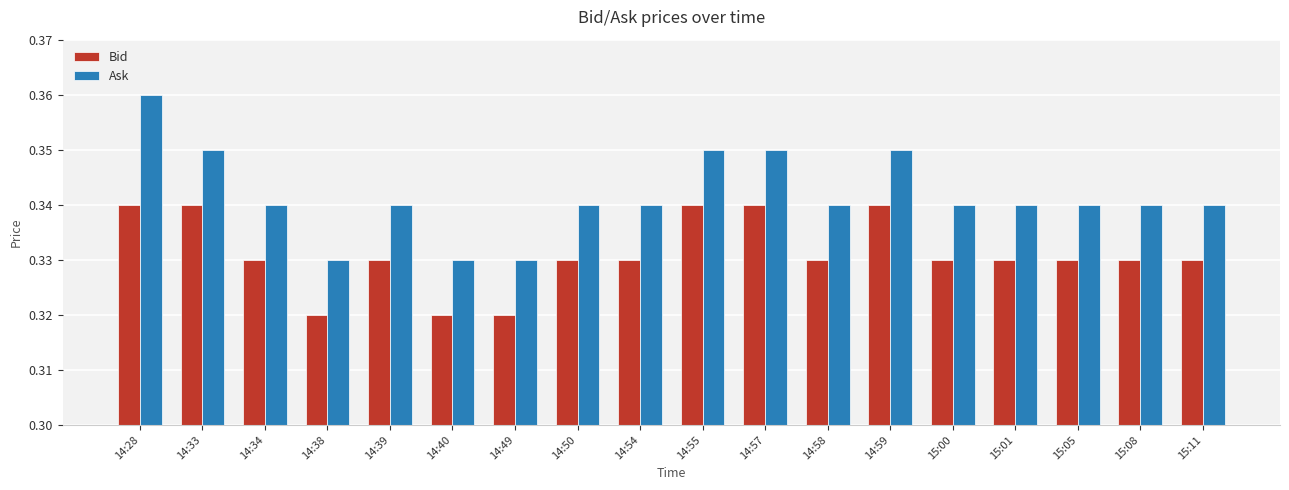

What is the sum of all Bid values?

6.0